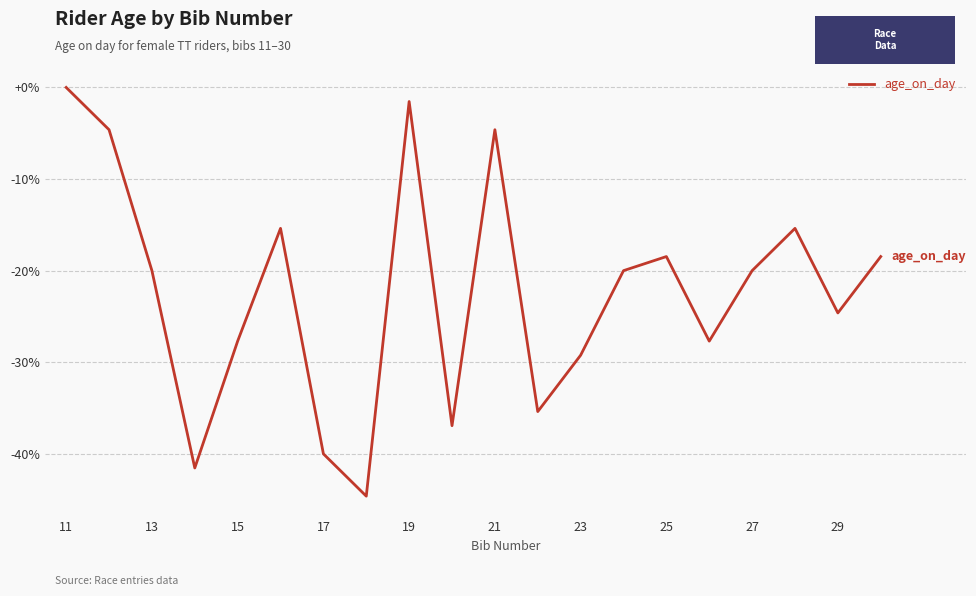

Does the chart have visible grid lines?

Yes